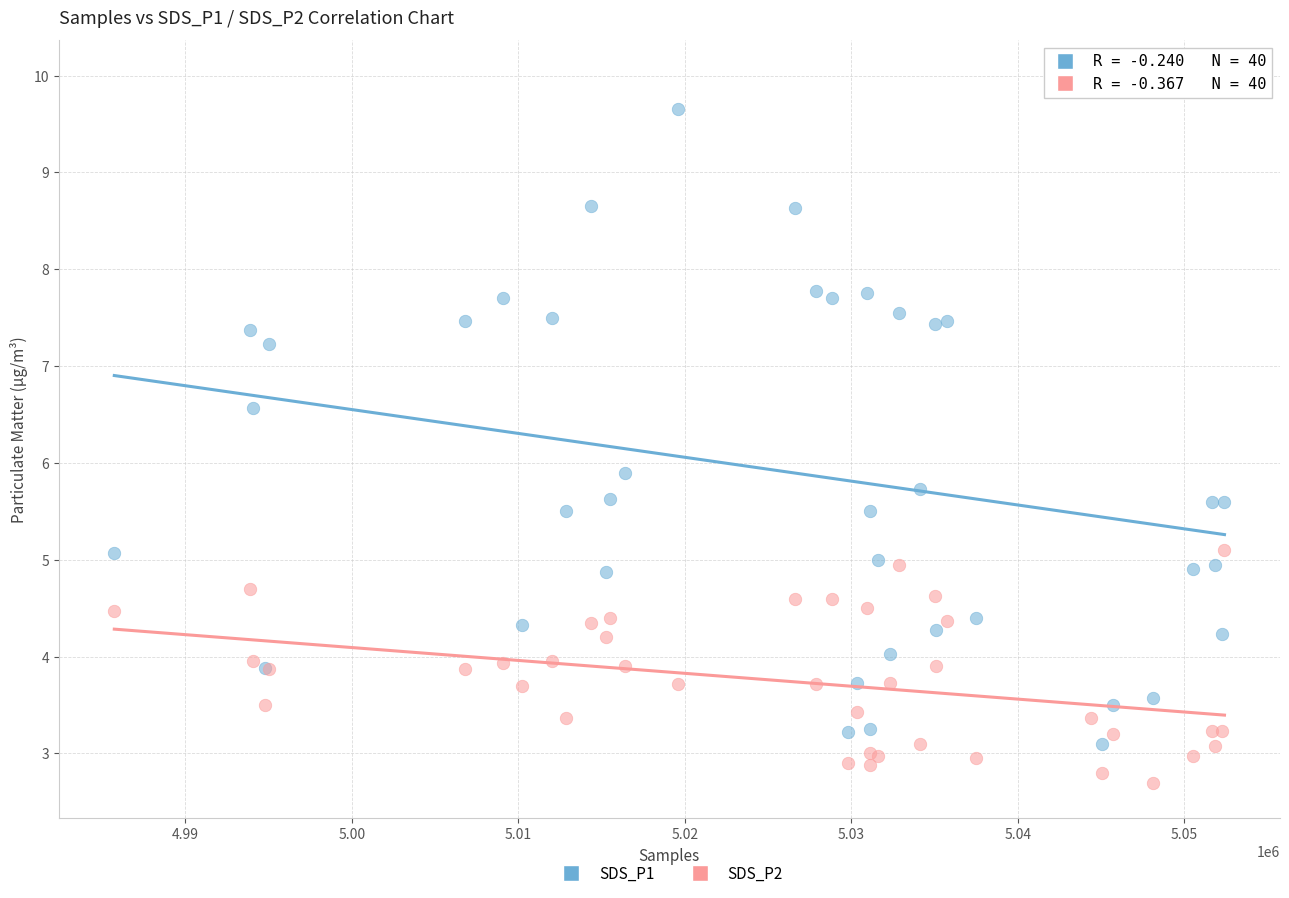

Which series has the widest spread of Y values?

SDS_P1